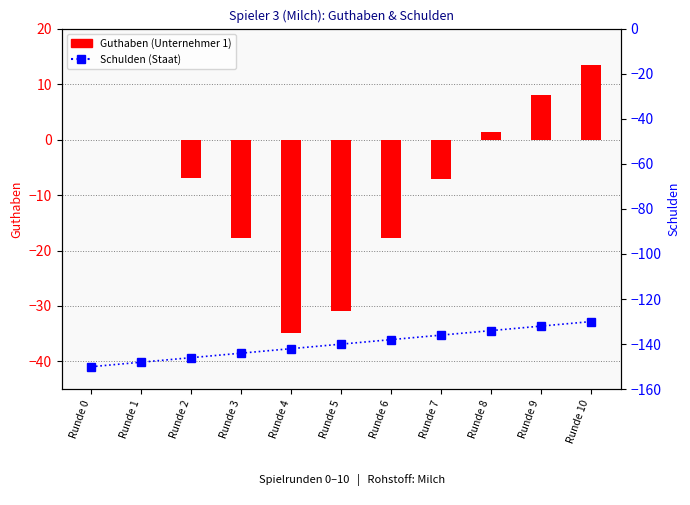

At how many categories does at least one series exceed -34?

10